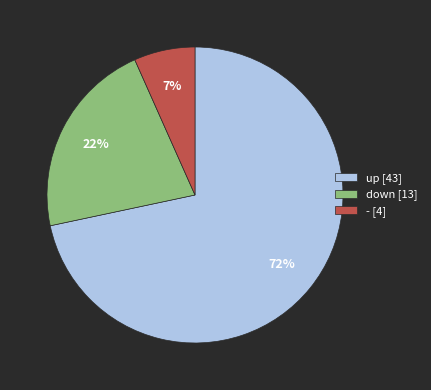

Which slice is the largest?

up